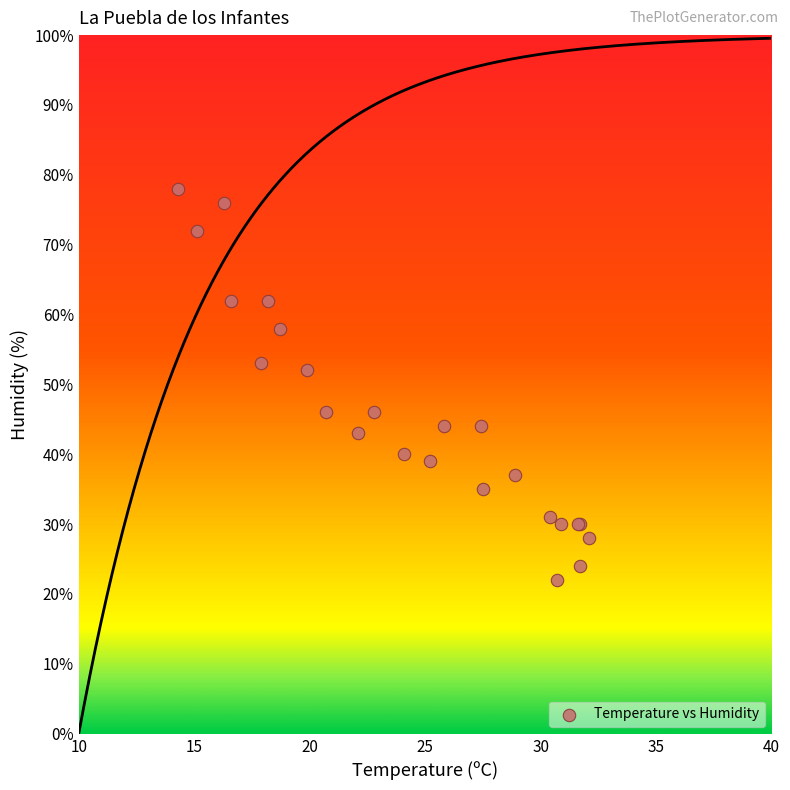

What Y value in the scatter plot is closest to 50?

52